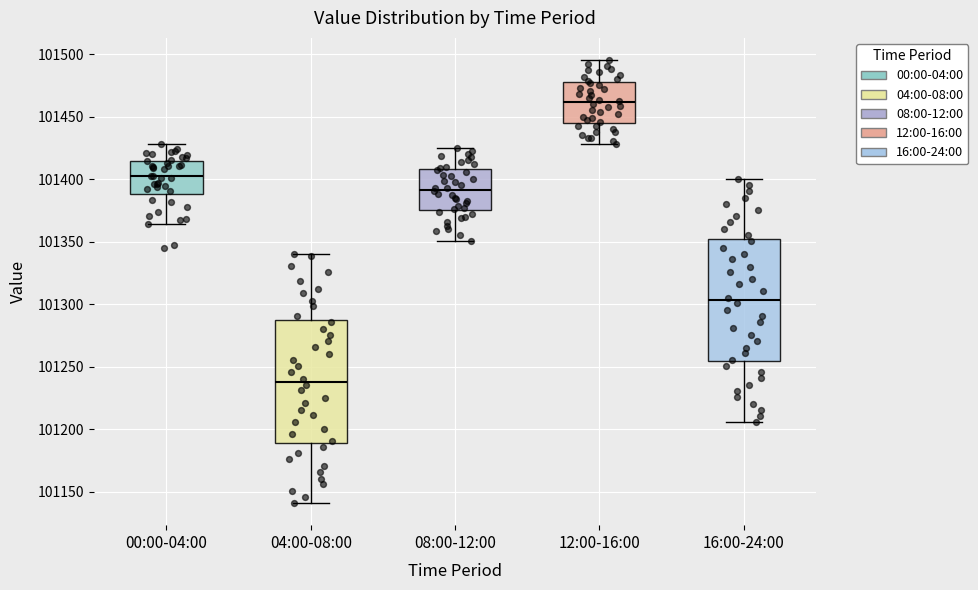

Where does the lower whisker of the box for 12:00-16:00 end on the y-axis? The values are not printed on the chart, so give them approximately, as read against the axis.

101430